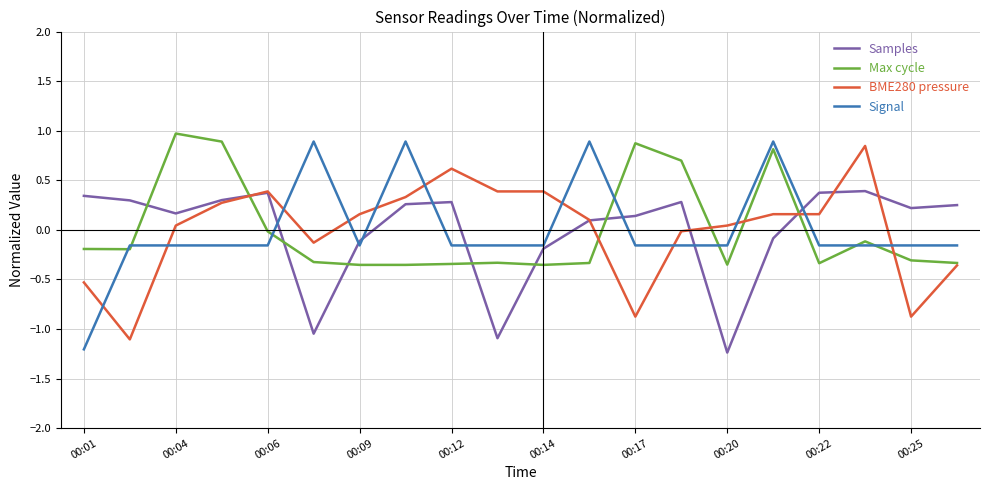

True or false: Signal and BME280 pressure cross at least once.

True